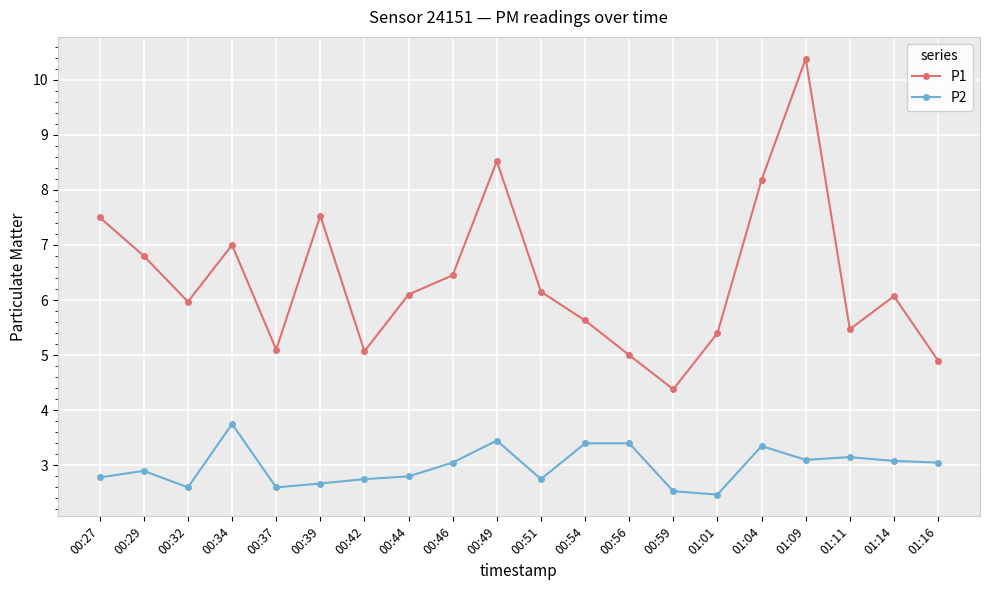

List the series in order of their overall mean, highest first.

P1, P2